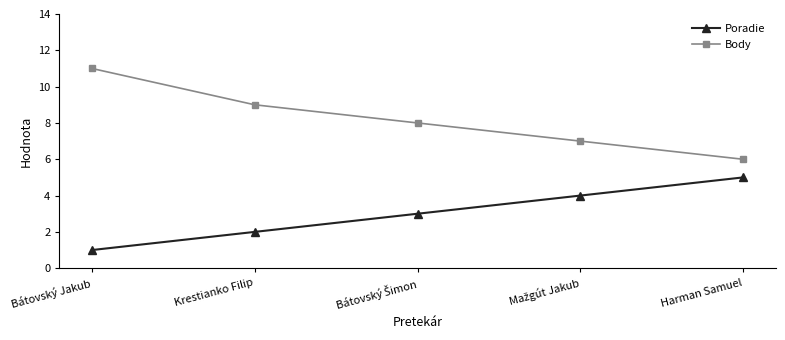

What is the lowest value of the Poradie series?

1